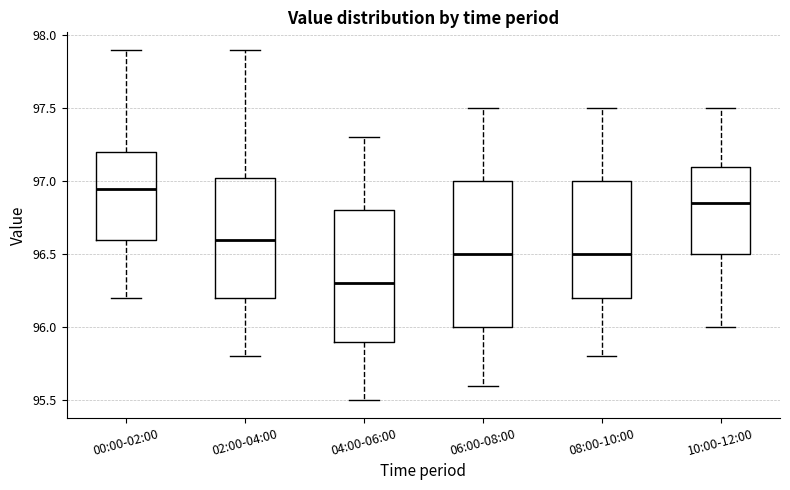

Reading left to right, transcribe this box plot: for each box, give where its median line is, the range the box spans, and where its two whiskers end, as read against the y-axis. The values are not printed on the chart, so give them approximately, as read against the axis.

00:00-02:00: median 96.95, box 96.60 to 97.20, whiskers 96.20 to 97.90
02:00-04:00: median 96.60, box 96.20 to 97.05, whiskers 95.80 to 97.90
04:00-06:00: median 96.30, box 95.90 to 96.80, whiskers 95.50 to 97.30
06:00-08:00: median 96.50, box 96.00 to 97.00, whiskers 95.60 to 97.50
08:00-10:00: median 96.50, box 96.20 to 97.00, whiskers 95.80 to 97.50
10:00-12:00: median 96.85, box 96.50 to 97.10, whiskers 96.00 to 97.50